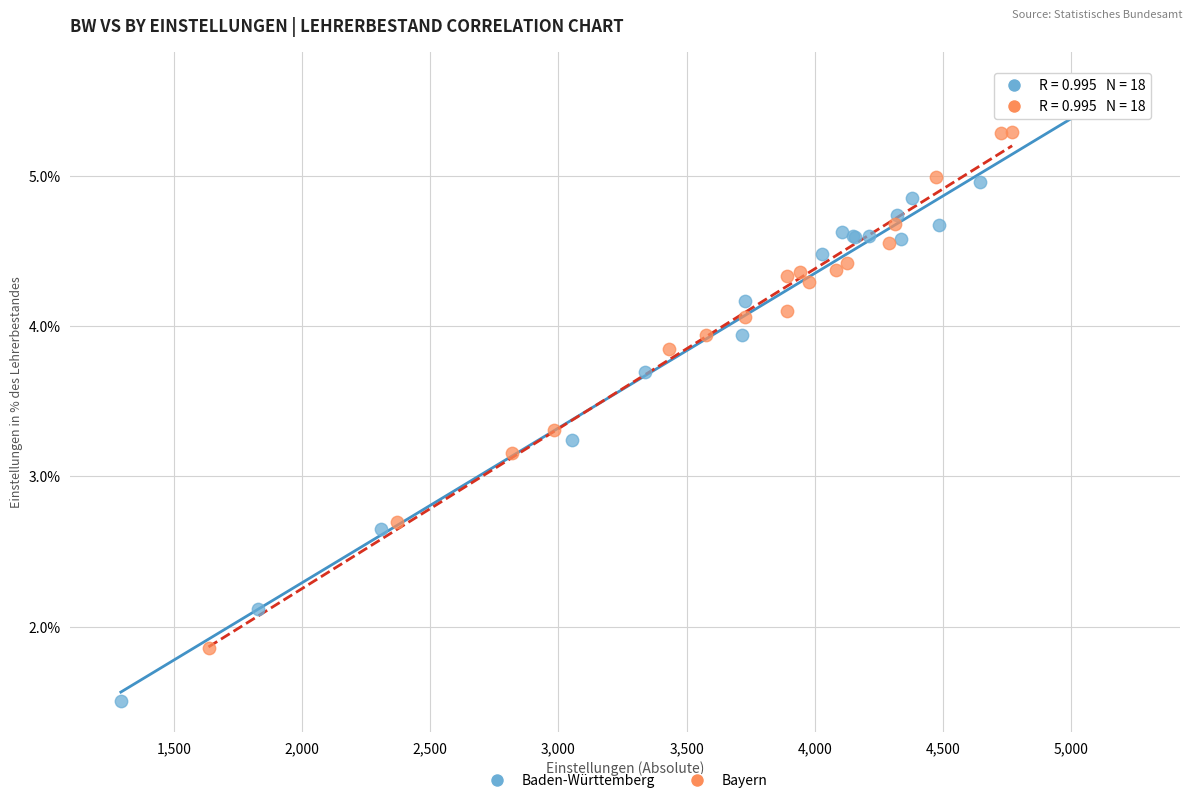

Which series contains the lowest Y value?

Baden-Württemberg